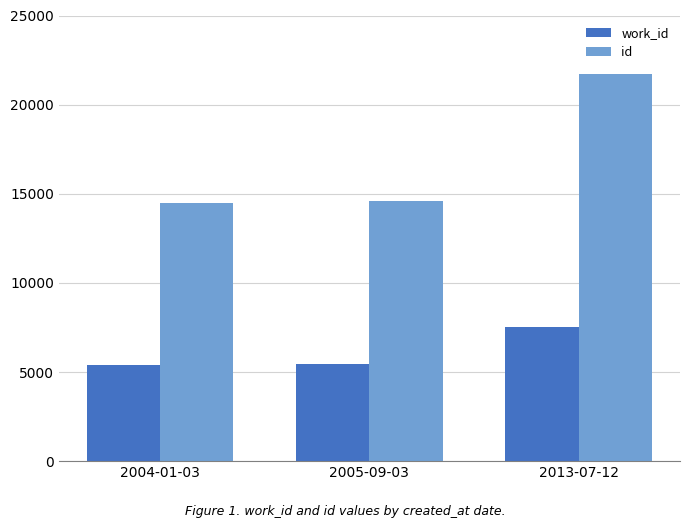

At 2004-01-03, list the series in order from largest to smallest.

id, work_id